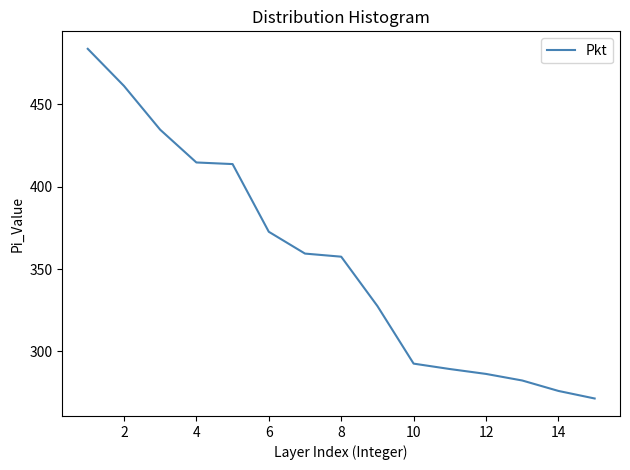

Does the chart have visible grid lines?

No